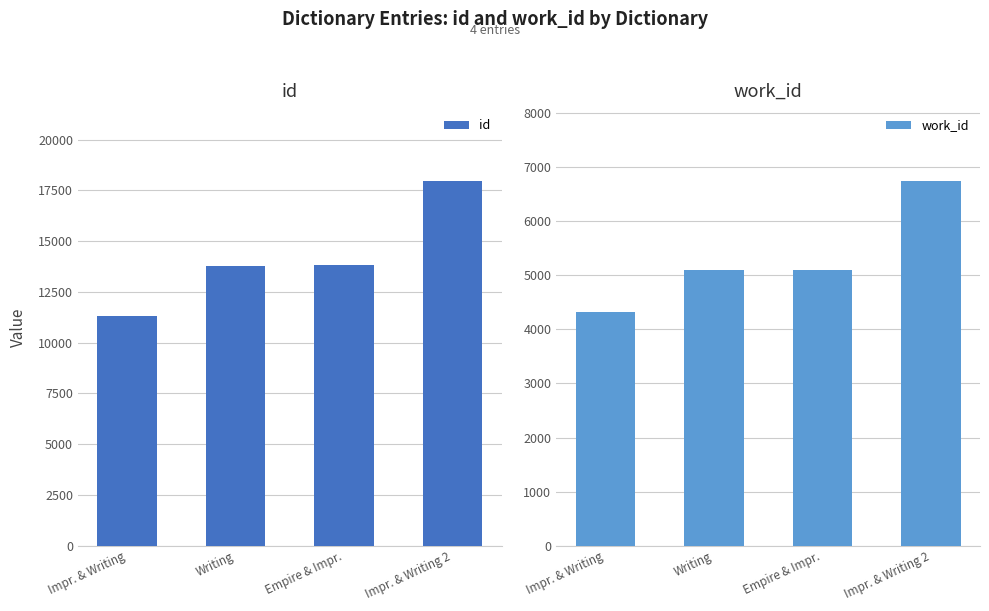

What is the total value across all series at Impr. & Writing?

15638